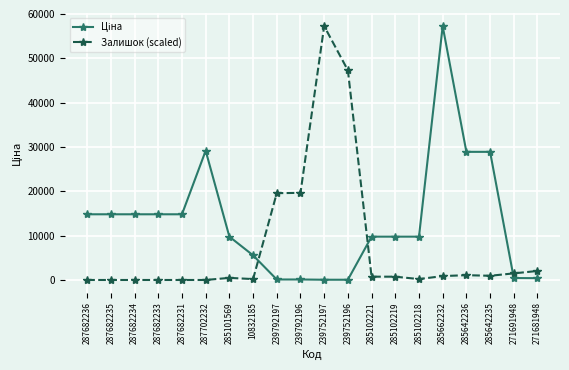

The Залишок (scaled) series shows 474.3 at 285101569. True or false?

True